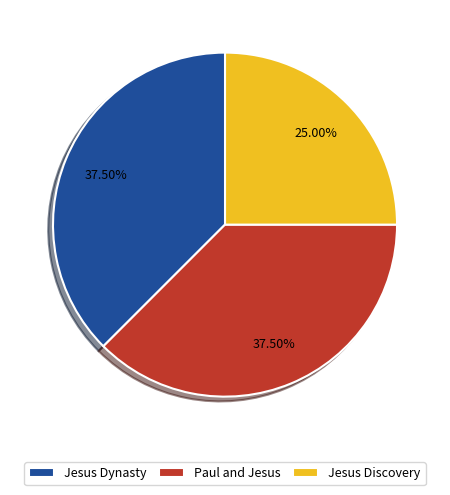

Which category has the smallest portion of the pie?

Jesus Discovery